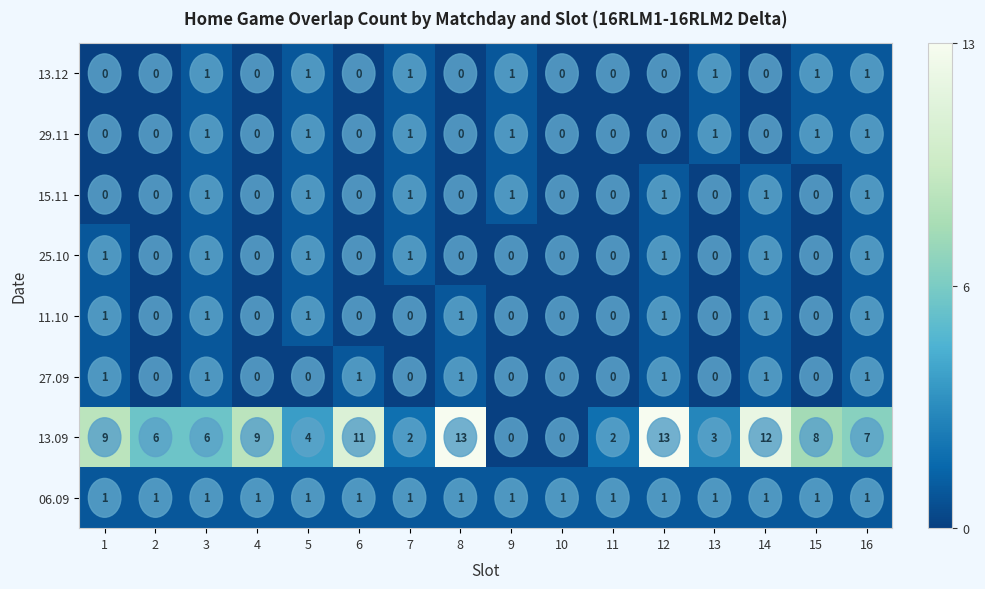

What is the sum of all 13.12 values?

7